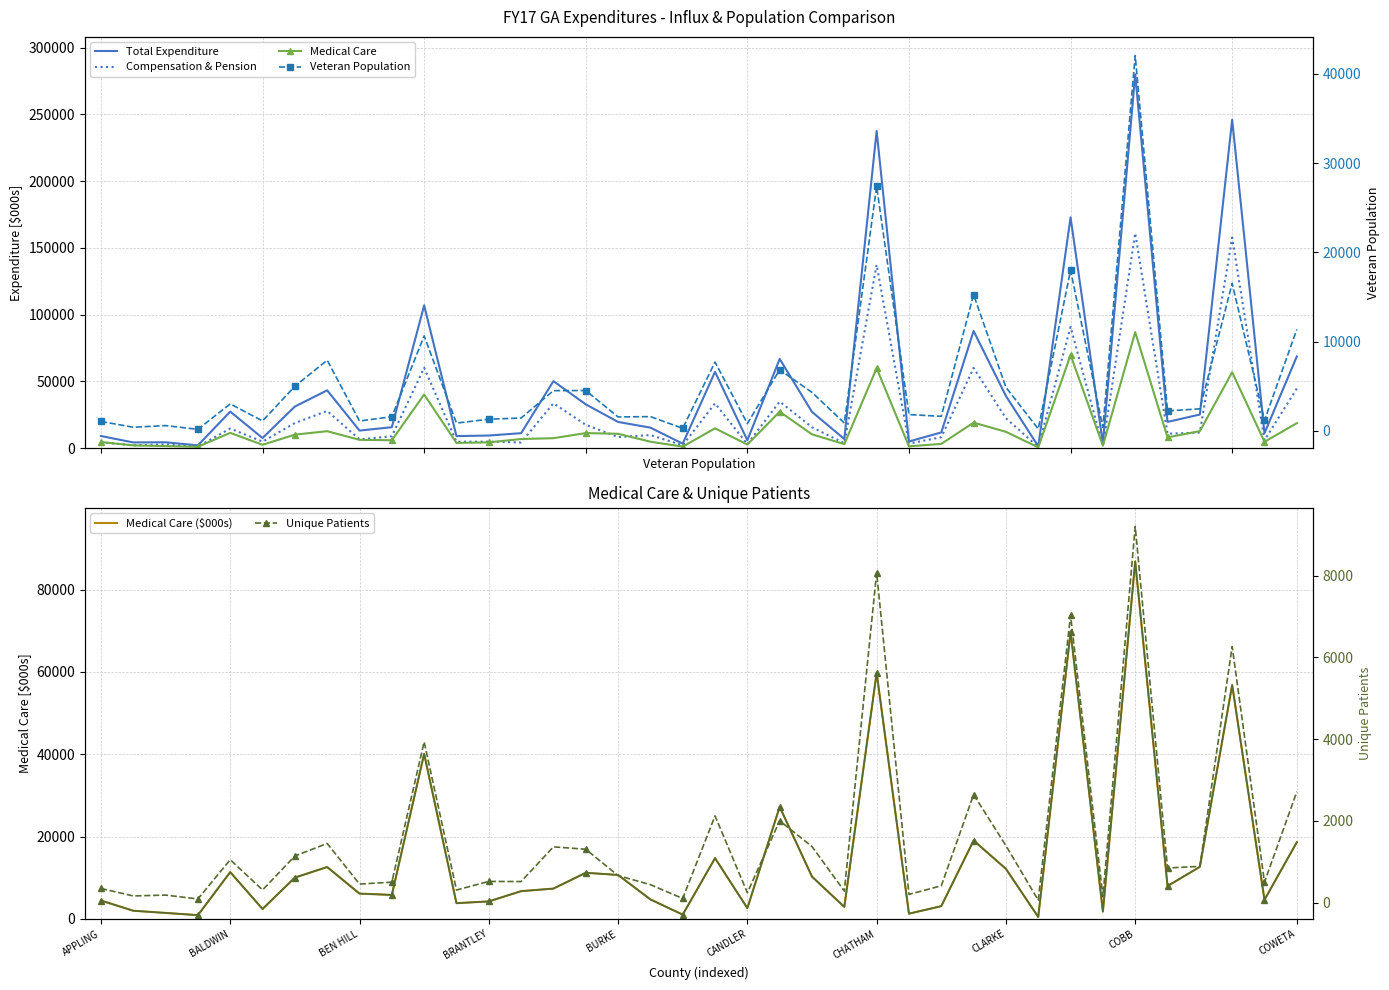

Reading left to right, transcribe all the data shown in this chart.

Veteran Population: APPLING=1054.8	ATKINSON=409.1	BACON=592.1	BAKER=172.9	BALDWIN=3024.0	BANKS=1112.4	BARROW=5000.1	BARTOW=7918.1	BEN HILL=1107.1	BERRIEN=1589.6	BIBB=10639.9	BLECKLEY=871.8	BRANTLEY=1305.8	BROOKS=1441.3	BRYAN=4505.4	BULLOCH=4519.6	BURKE=1560.0	BUTTS=1600.5	CALHOUN=286.9	CAMDEN=7711.6	CANDLER=819.7	CARROLL=6851.6	CATOOSA=4310.8	CHARLTON=880.9	CHATHAM=27392.4	CHATTAHOOCHEE=1826.6	CHATTOOGA=1629.9	CHEROKEE=15252.3	CLARKE=4880.4	CLAY=217.5	CLAYTON=17995.6	CLINCH=392.0	COBB=42043.5	COFFEE=2237.3	COLQUITT=2468.6	COLUMBIA=16527.1	COOK=1183.5	COWETA=11366.5
Total Expenditure ($000s): APPLING=9009.3	ATKINSON=4192.9	BACON=4294.2	BAKER=1999.3	BALDWIN=27297.7	BANKS=7504.2	BARROW=31088.0	BARTOW=43256.4	BEN HILL=13073.9	BERRIEN=15605.9	BIBB=106928.1	BLECKLEY=8950.1	BRANTLEY=9366.8	BROOKS=11136.9	BRYAN=50120.1	BULLOCH=32749.2	BURKE=19560.0	BUTTS=15280.2	CALHOUN=3262.8	CAMDEN=57131.5	CANDLER=5812.7	CARROLL=66759.1	CATOOSA=27066.2	CHARLTON=6756.2	CHATHAM=237630.8	CHATTAHOOCHEE=4889.0	CHATTOOGA=11698.4	CHEROKEE=87723.3	CLARKE=38993.2	CLAY=1298.7	CLAYTON=172892.0	CLINCH=3355.1	COBB=280125.5	COFFEE=19576.9	COLQUITT=25112.4	COLUMBIA=246096.6	COOK=11112.6	COWETA=68654.1
Compensation & Pension ($000s): APPLING=4297.7	ATKINSON=2015.5	BACON=2695.5	BAKER=1056.2	BALDWIN=14608.5	BANKS=4790.1	BARROW=18706.4	BARTOW=27819.2	BEN HILL=6500.3	BERRIEN=8821.0	BIBB=60136.3	BLECKLEY=4716.1	BRANTLEY=4789.9	BROOKS=4162.4	BRYAN=33534.7	BULLOCH=17406.9	BURKE=8208.6	BUTTS=9726.0	CALHOUN=2096.2	CAMDEN=33500.8	CANDLER=2866.0	CARROLL=34823.3	CATOOSA=15568.5	CHARLTON=3599.2	CHATHAM=137338.4	CHATTAHOOCHEE=3337.7	CHATTOOGA=8134.7	CHEROKEE=60039.6	CLARKE=22335.2	CLAY=780.1	CLAYTON=90801.8	CLINCH=1445.9	COBB=161037.4	COFFEE=10712.0	COLQUITT=11595.3	COLUMBIA=157689.8	COOK=5855.7	COWETA=44576.7
Medical Care ($000s): APPLING=4473.3	ATKINSON=1986.1	BACON=1454.4	BAKER=917.0	BALDWIN=11372.0	BANKS=2415.9	BARROW=10041.1	BARTOW=12606.7	BEN HILL=6149.2	BERRIEN=5827.4	BIBB=40105.8	BLECKLEY=3822.9	BRANTLEY=4254.4	BROOKS=6742.6	BRYAN=7368.4	BULLOCH=11208.8	BURKE=10682.2	BUTTS=4741.2	CALHOUN=1042.1	CAMDEN=14763.7	CANDLER=2614.8	CARROLL=27234.8	CATOOSA=10272.3	CHARLTON=2920.8	CHATHAM=59801.6	CHATTAHOOCHEE=1275.8	CHATTOOGA=3103.2	CHEROKEE=19048.1	CLARKE=12165.2	CLAY=468.2	CLAYTON=69752.5	CLINCH=1777.7	COBB=86853.1	COFFEE=7989.0	COLQUITT=12649.5	COLUMBIA=56827.1	COOK=4647.1	COWETA=18632.0
Unique Patients: APPLING=349.0	ATKINSON=166.0	BACON=187.0	BAKER=92.0	BALDWIN=1053.0	BANKS=313.0	BARROW=1143.0	BARTOW=1450.0	BEN HILL=457.0	BERRIEN=503.0	BIBB=3935.0	BLECKLEY=311.0	BRANTLEY=521.0	BROOKS=518.0	BRYAN=1367.0	BULLOCH=1308.0	BURKE=664.0	BUTTS=442.0	CALHOUN=104.0	CAMDEN=2124.0	CANDLER=245.0	CARROLL=2004.0	CATOOSA=1375.0	CHARLTON=285.0	CHATHAM=8077.0	CHATTAHOOCHEE=203.0	CHATTOOGA=415.0	CHEROKEE=2645.0	CLARKE=1397.0	CLAY=61.0	CLAYTON=7032.0	CLINCH=148.0	COBB=9205.0	COFFEE=849.0	COLQUITT=890.0	COLUMBIA=6268.0	COOK=503.0	COWETA=2715.0